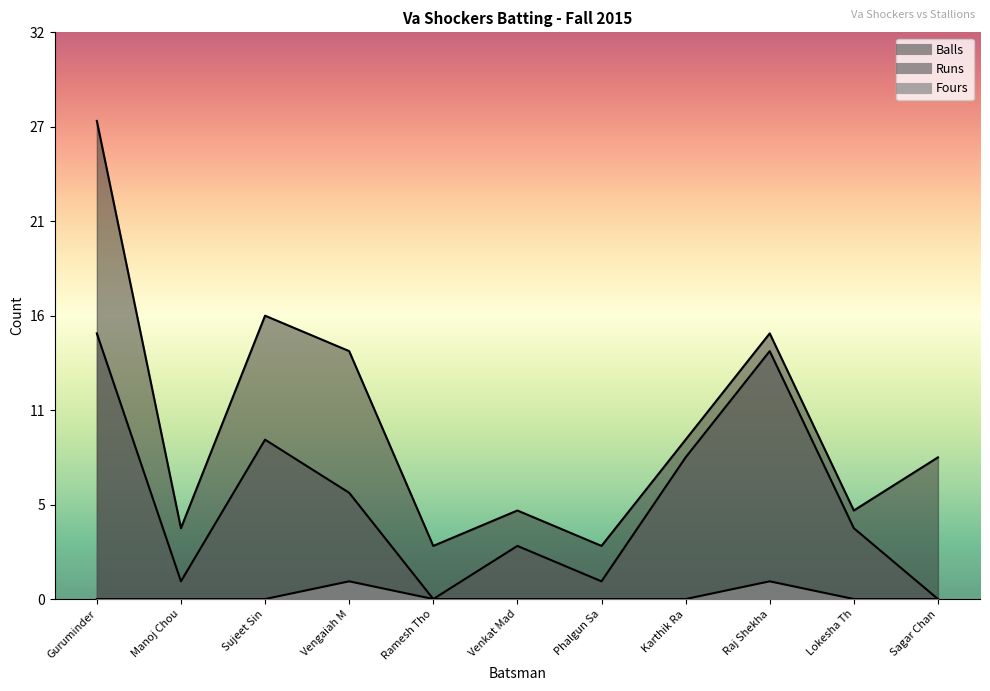

Is it true that Runs equals 8 at Karthik Ra?

True